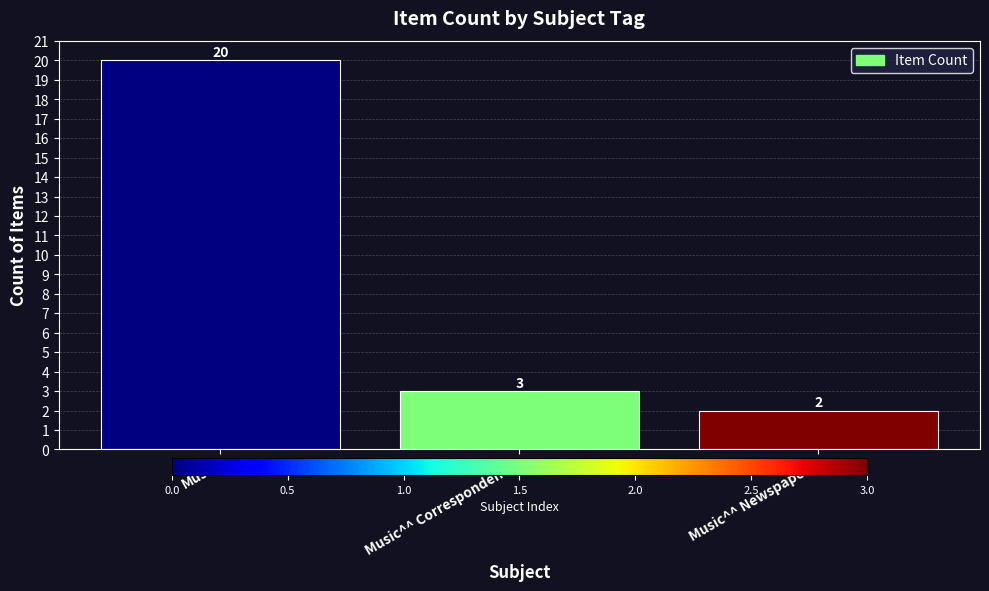

Reading right to left, list all the values displayed in this chart.

2	3	20